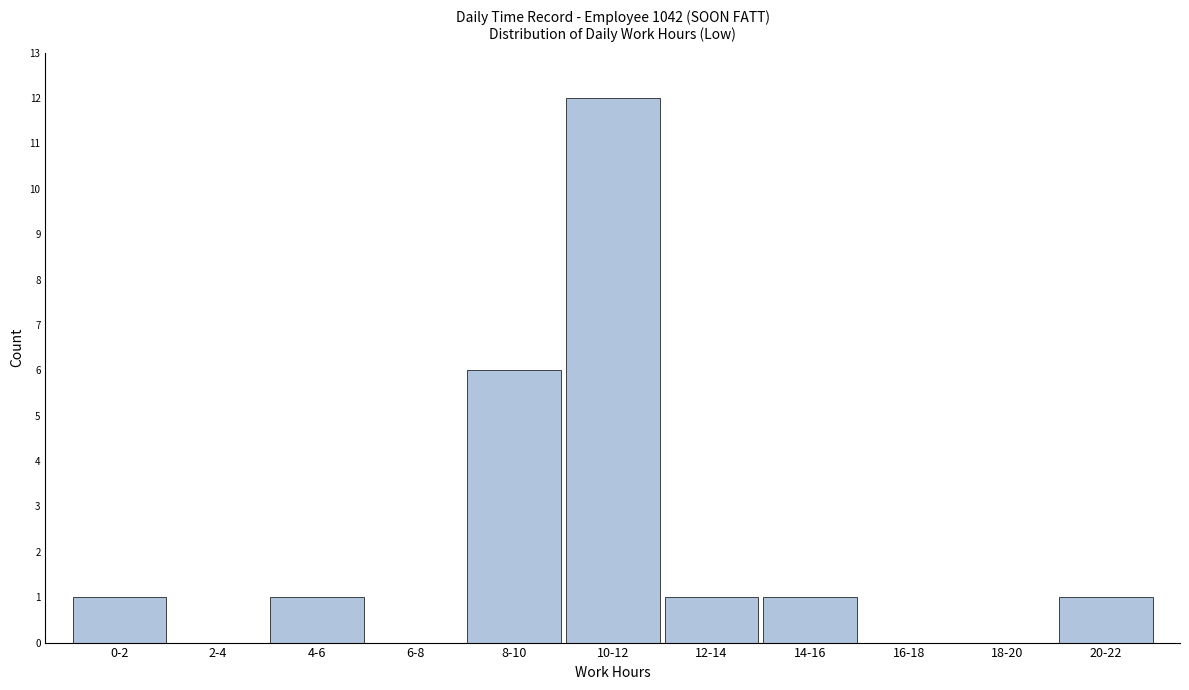

Reading right to left, list all the values displayed in this chart.

20-22=1	18-20=0	16-18=0	14-16=1	12-14=1	10-12=12	8-10=6	6-8=0	4-6=1	2-4=0	0-2=1